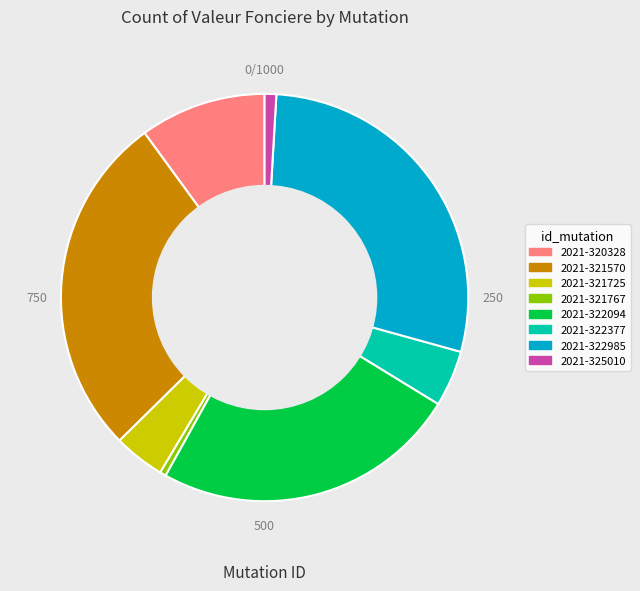

True or false: 2021-321725 accounts for 12% of the total.

False